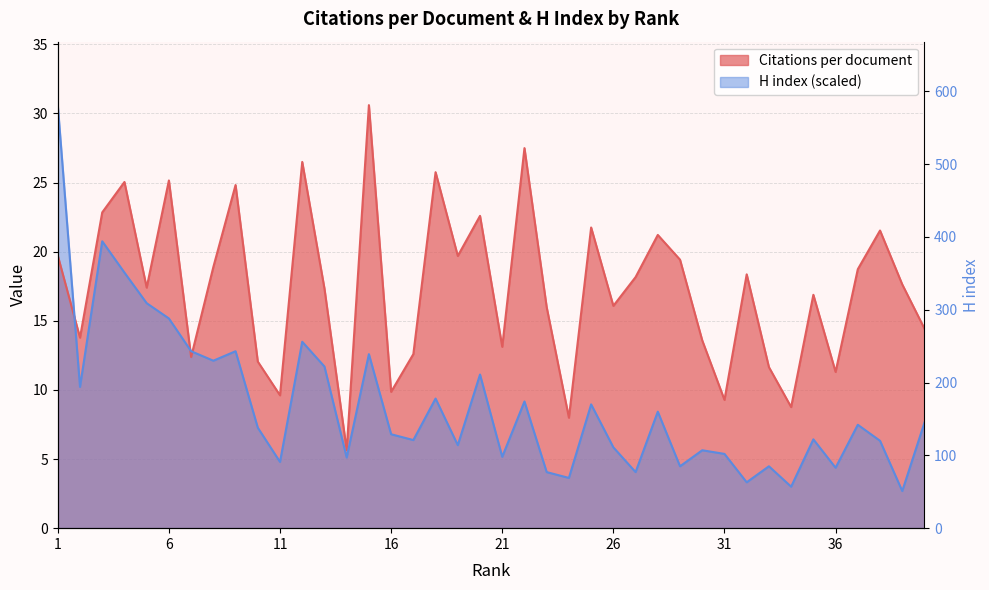

Where is H index nearest to the value 16?

5